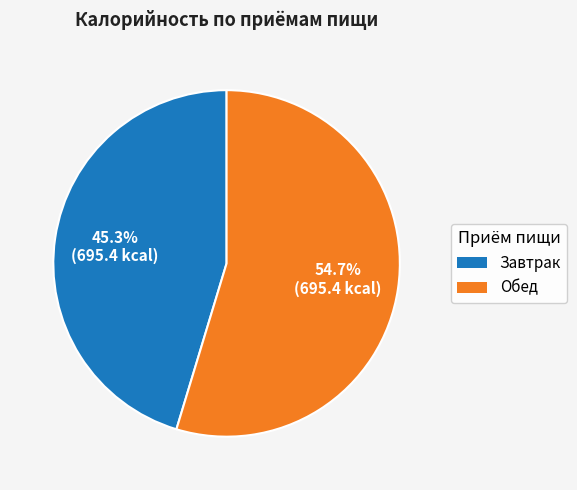

Which slice represents more than half of the pie?

Обед